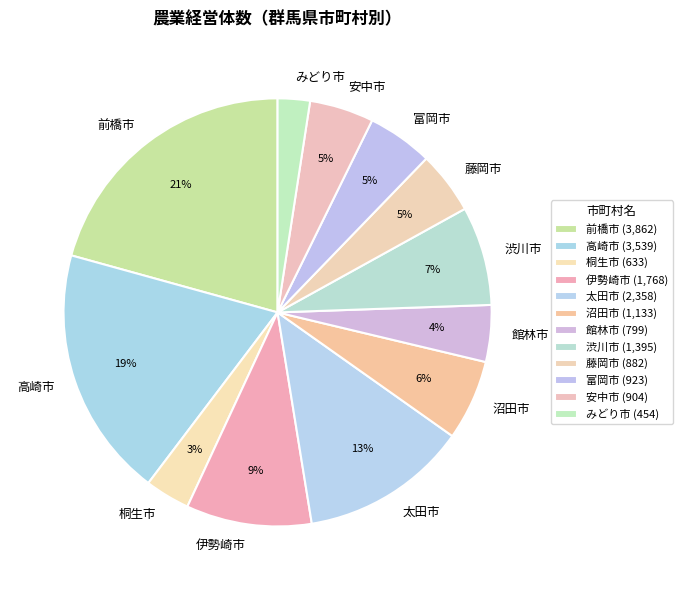

Which has a higher value, 藤岡市 or 高崎市?

高崎市